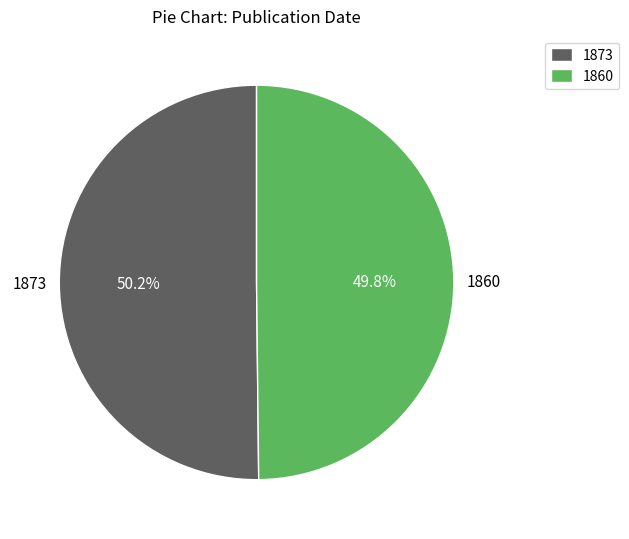

What percentage is NOT represented by 1860?

50.2%